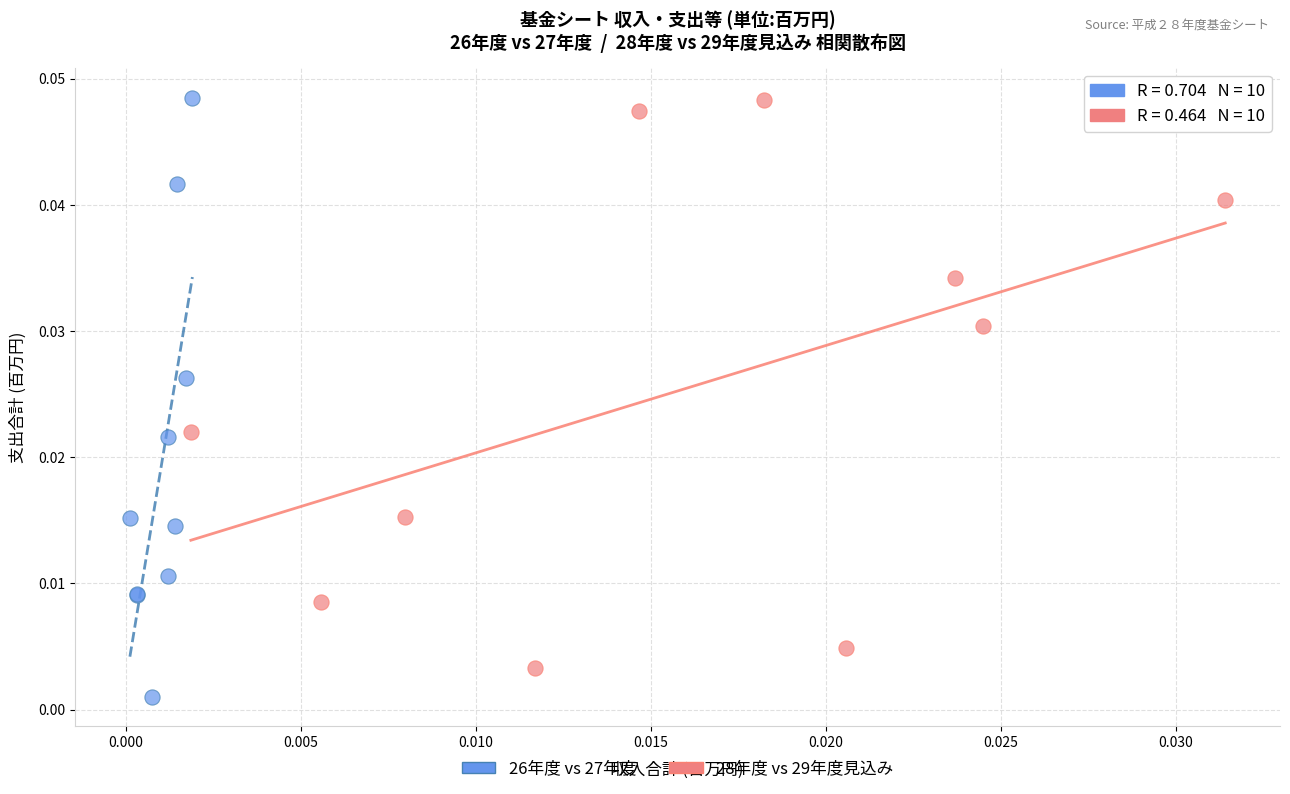

Which series has the largest Y range (max minus min)?

26年度 vs 27年度